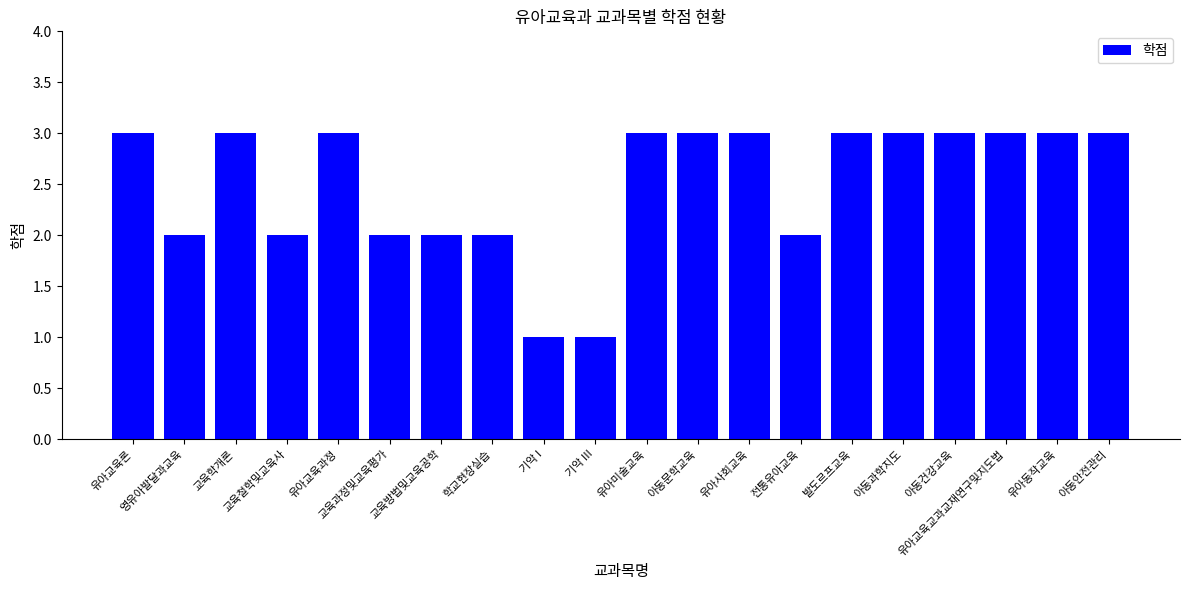

How many distinct data groups are displayed?

1